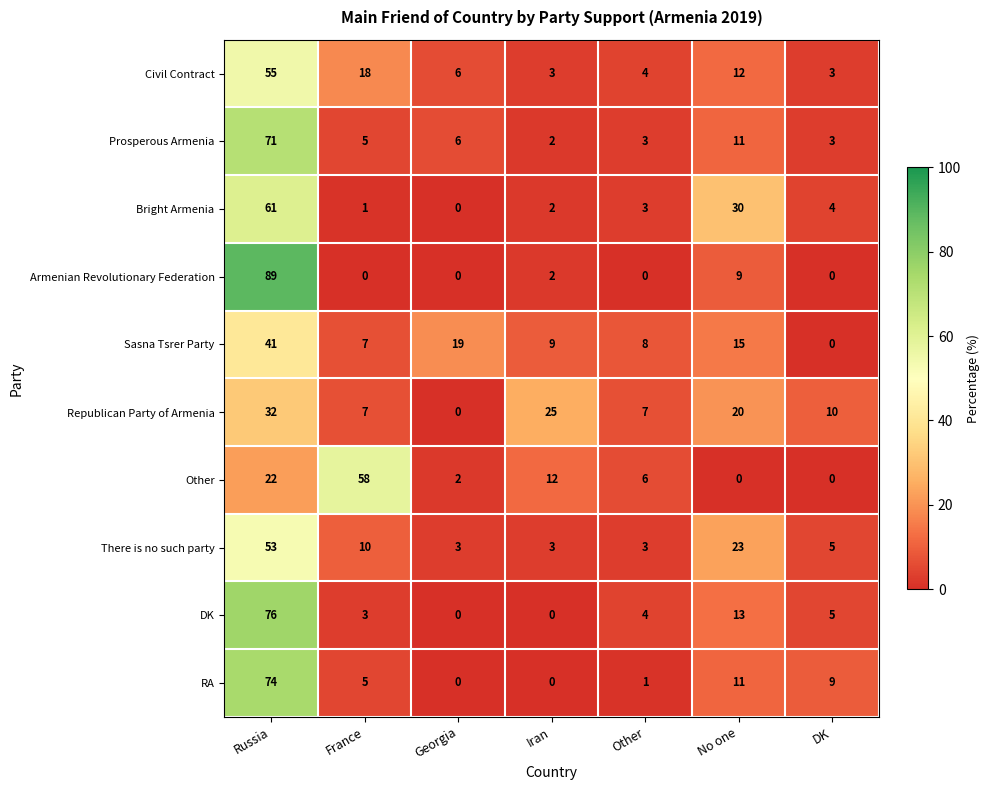

Rank the categories by Bright Armenia value from highest to lowest.

Russia, No one, DK, Other, Iran, France, Georgia